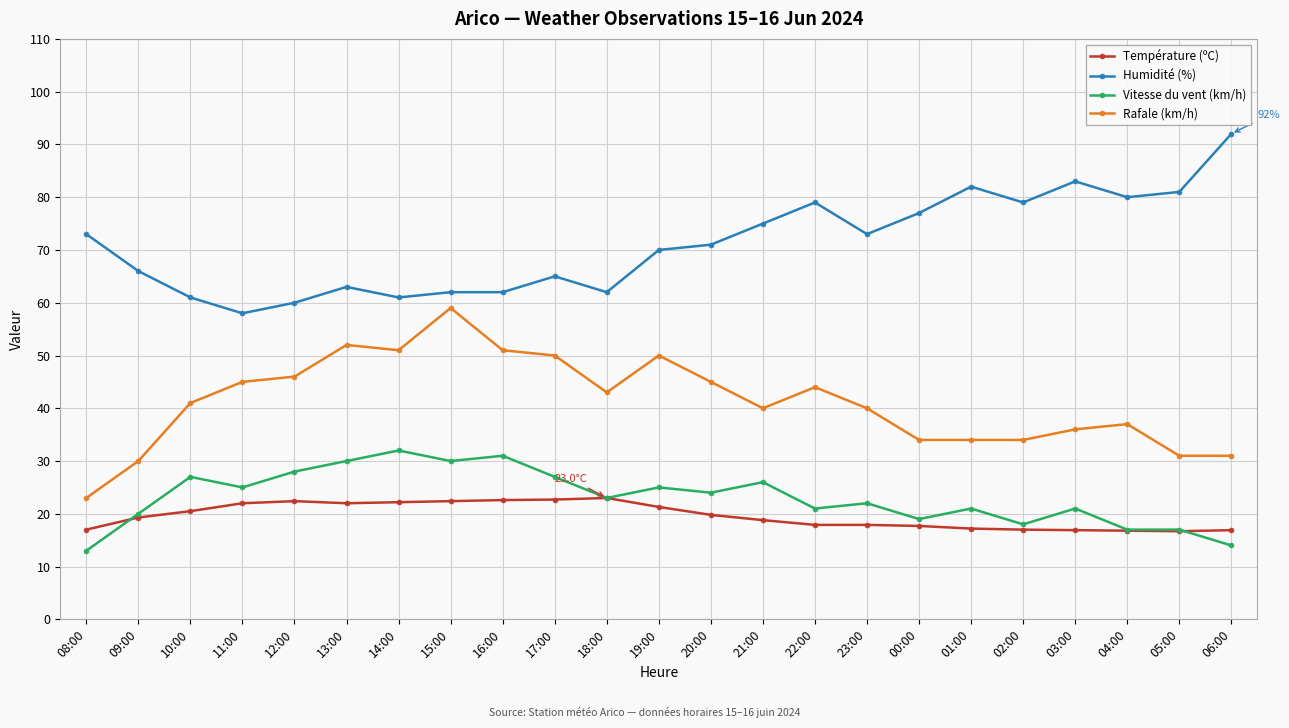

Does the chart display data point markers on the line(s)?

Yes